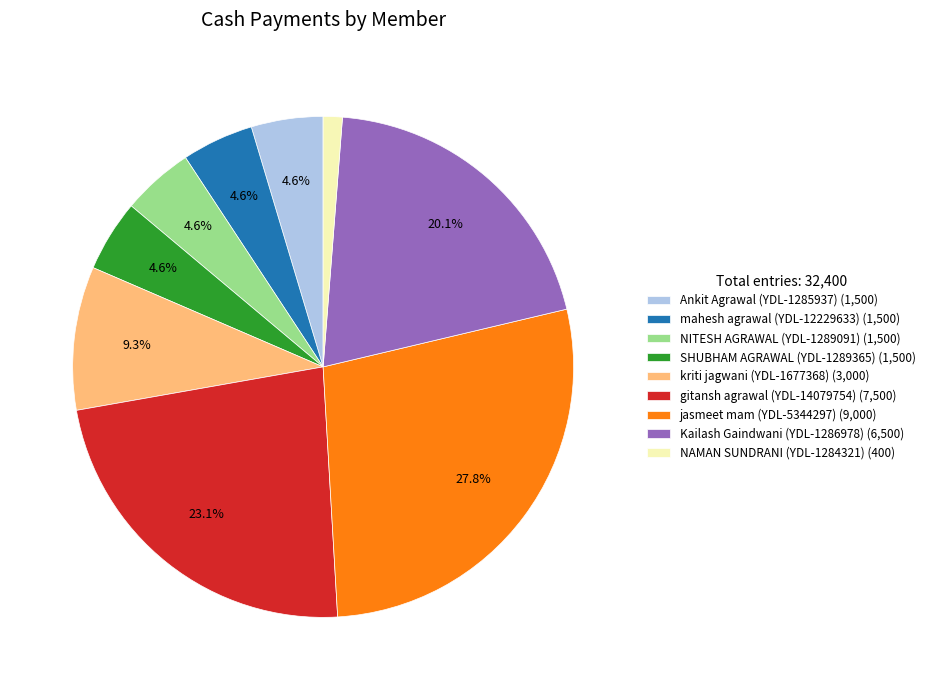

Is mahesh agrawal (YDL-12229633) the majority of the pie?

No